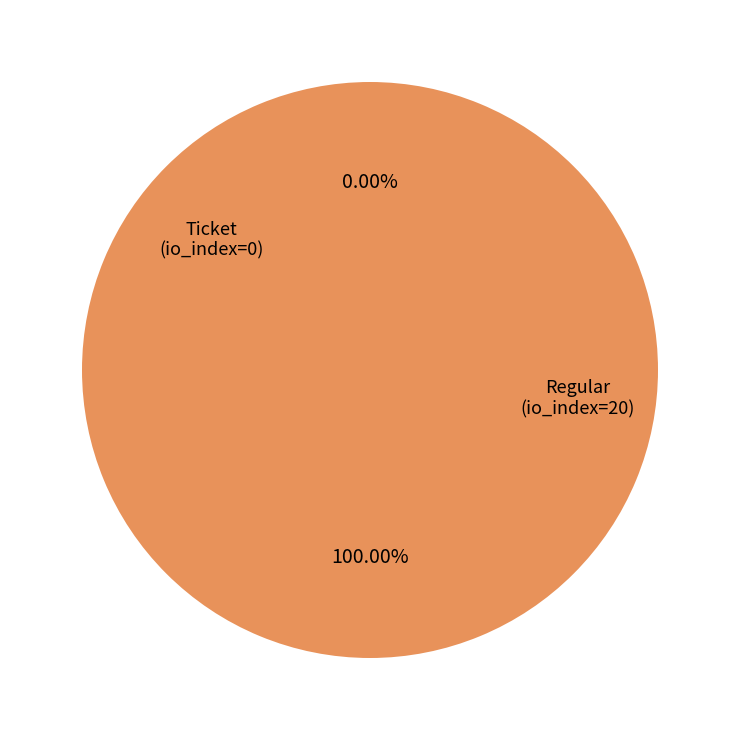

The Regular (io_index=20) slice represents 99% of the pie. True or false?

False